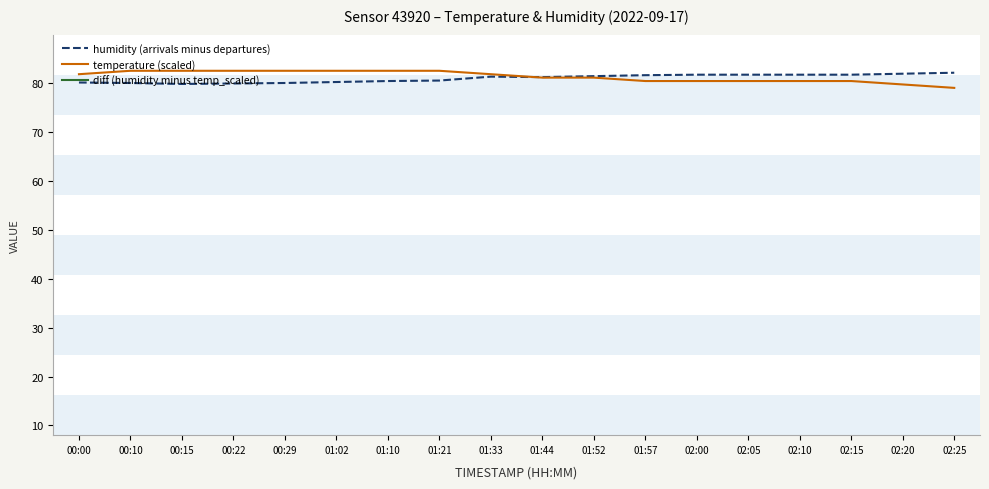

How many values in the diff (humidity minus temp_scaled) series exceed 0?

9